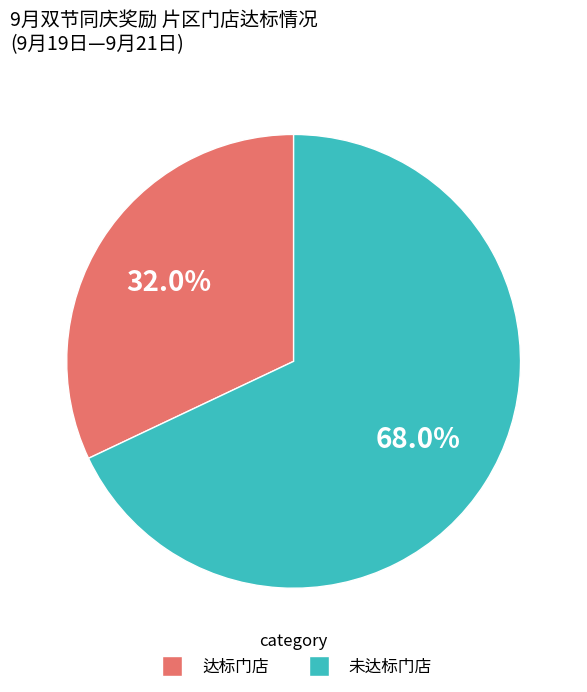

Does any single category account for the majority?

Yes